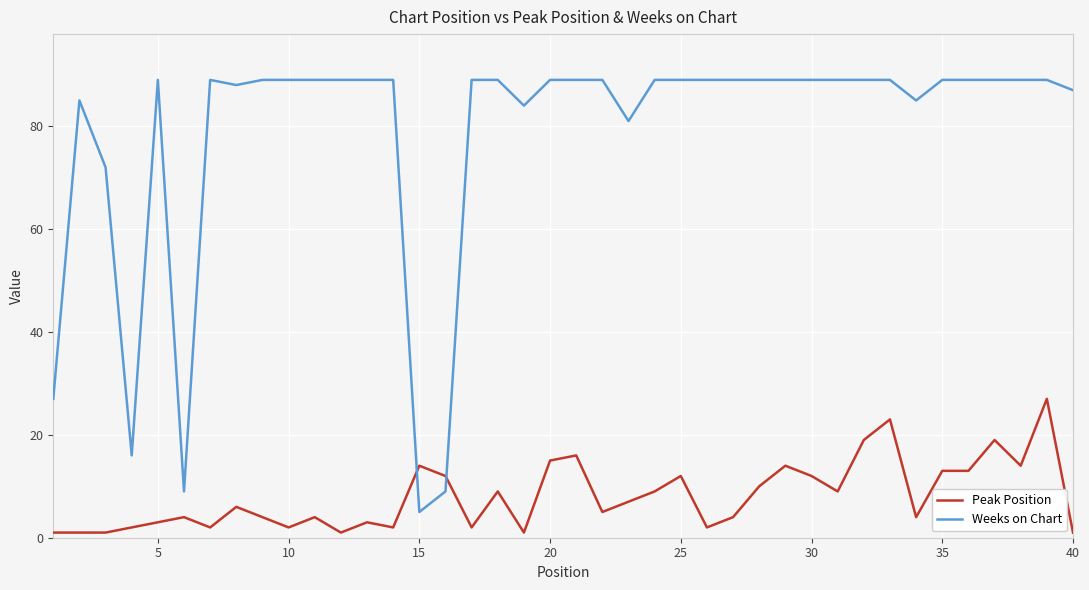

List the series in order of their peak value, lowest first.

Peak Position, Weeks on Chart